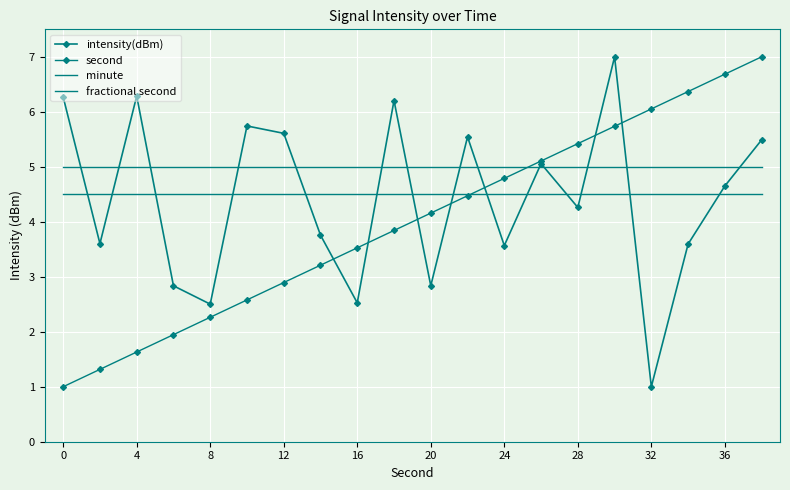

True or false: fractional second has more than 2 points higher than both neighbors.

False